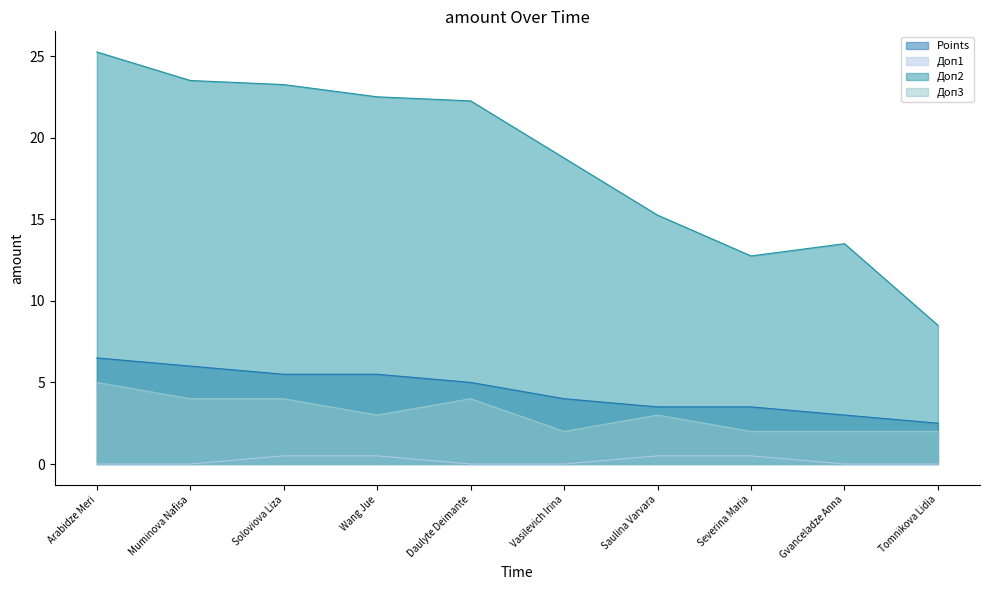

Rank the categories by Доп3 value from lowest to highest.

Vasilevich Irina, Severina Maria, Gvanceladze Anna, Tomnikova Lidia, Wang Jue, Saulina Varvara, Muminova Nafisa, Soloviova Liza, Daulyte Deimante, Arabidze Meri